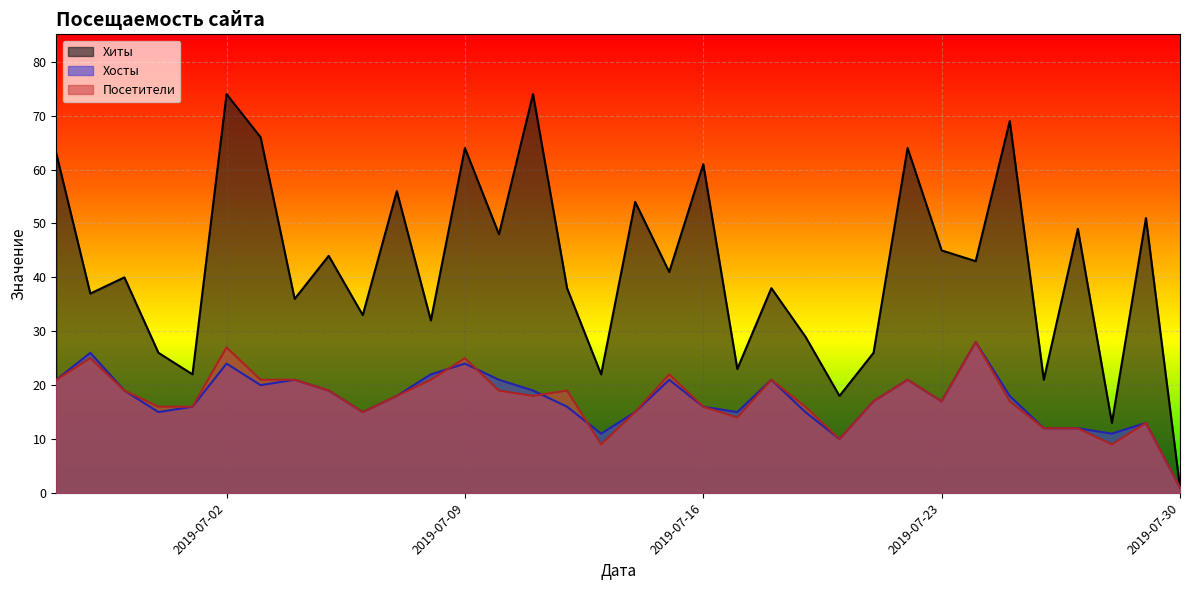

True or false: Посетители has more than 1 interior local peaks.

True